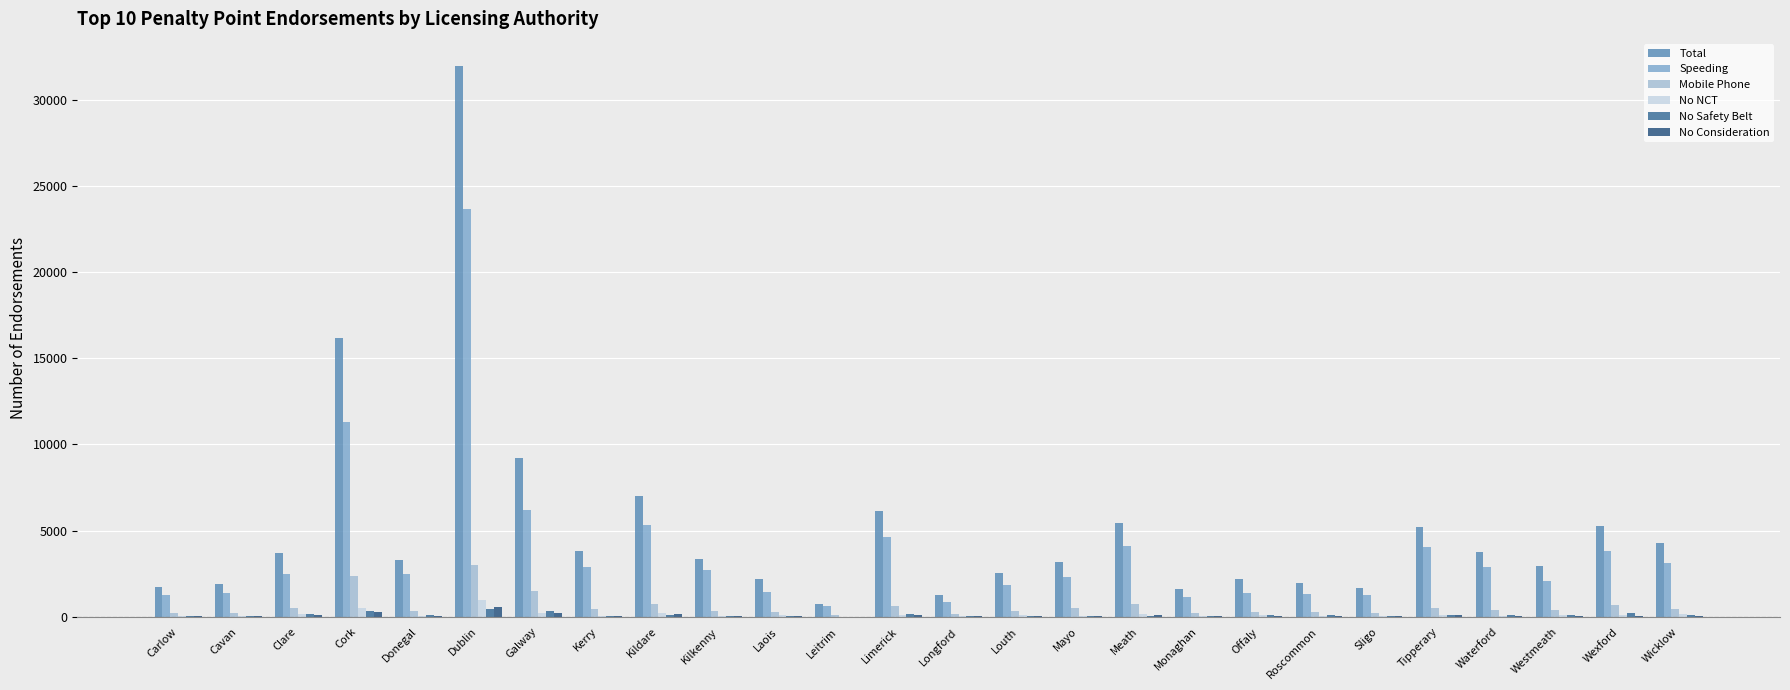

What is the maximum value for No Consideration?

550